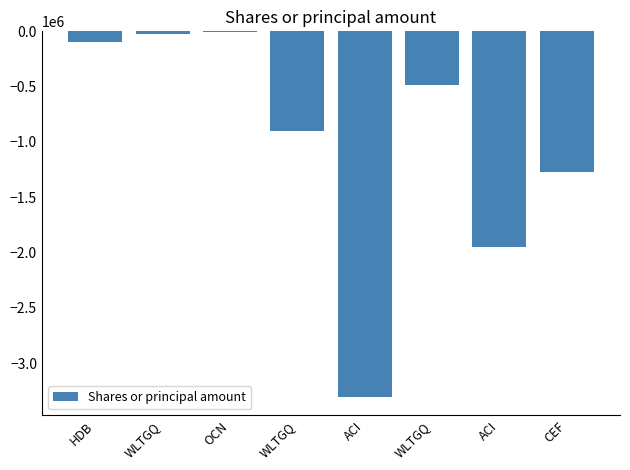

The chart shows a value of -5599318 at ACI. True or false?

False